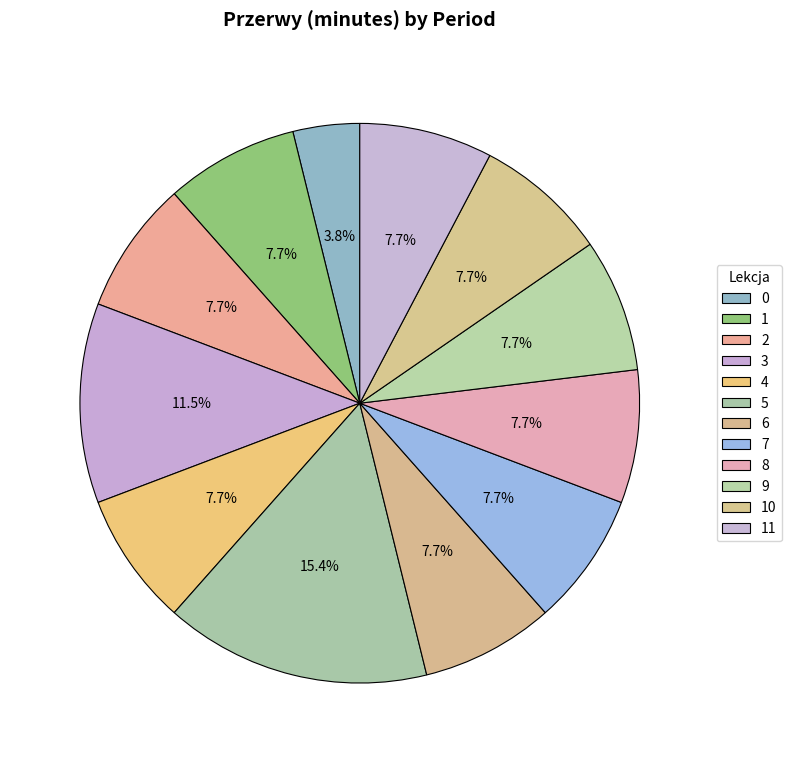

How many slices are in this pie chart?

12